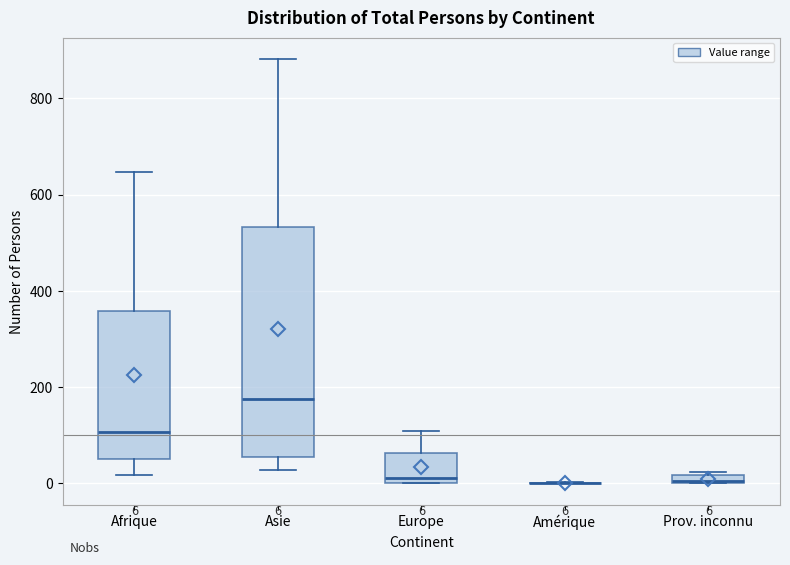

Which box is the tallest, from its lower edge to its upper edge?

Asie